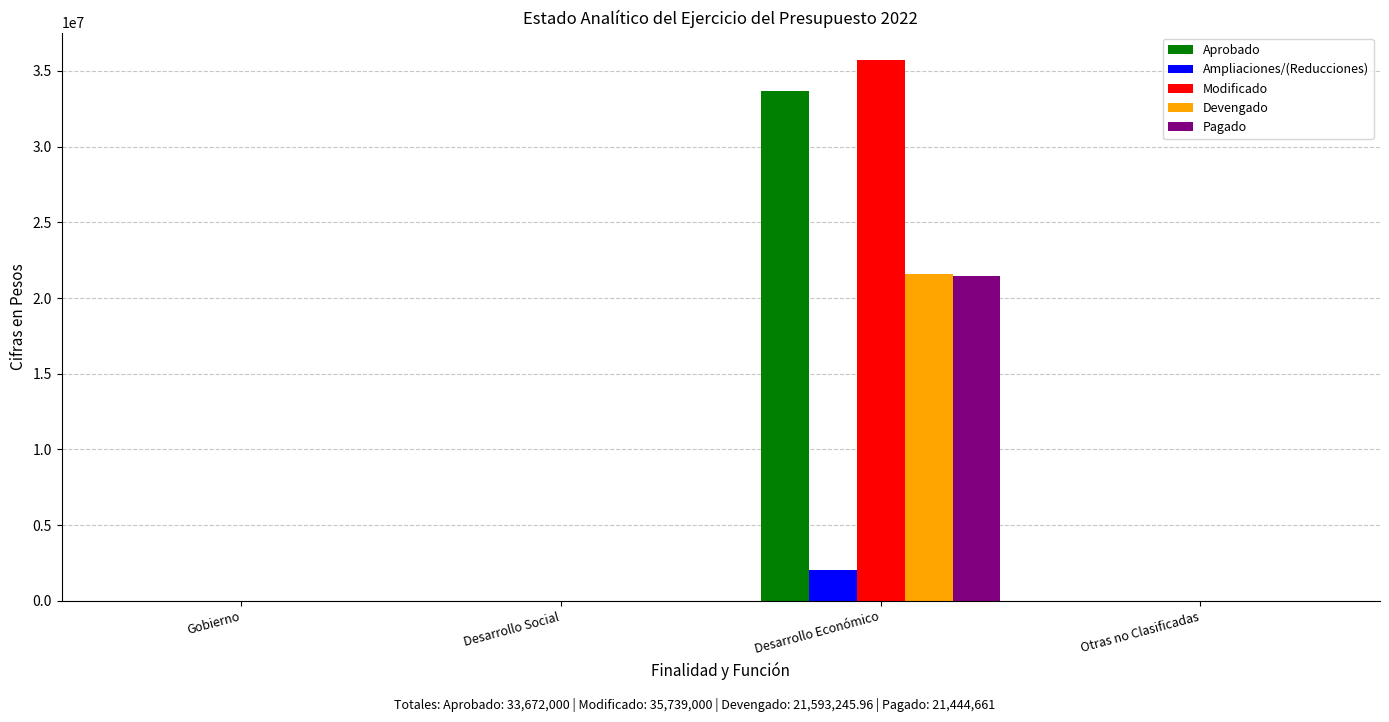

How many groups of bars are there?

4